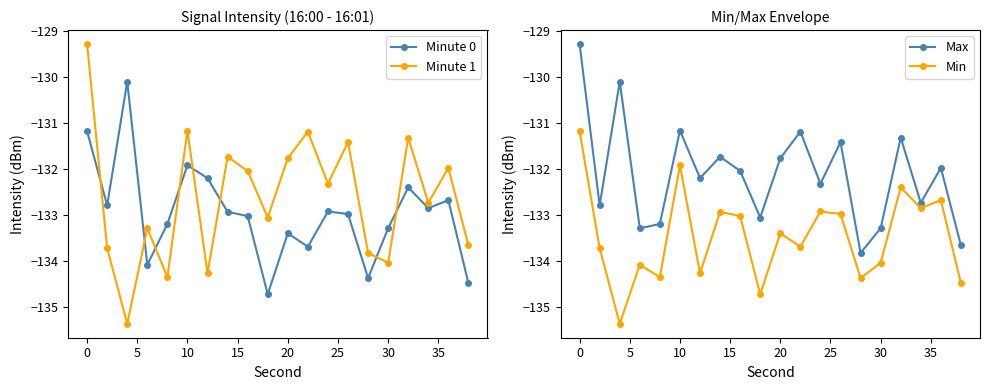

True or false: Min has more than 0 interior local peaks.

True